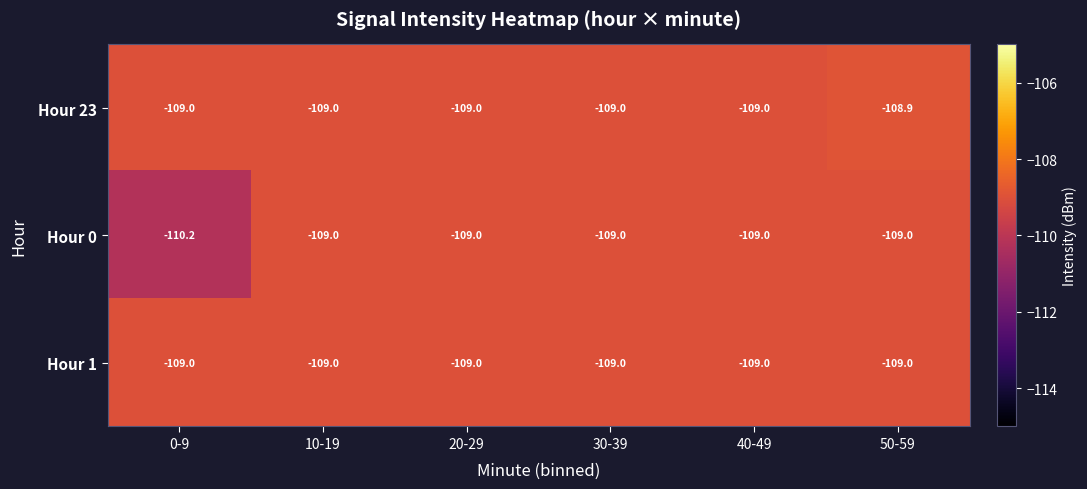

Reading left to right, extract all data points from this chart.

Hour 23: -109.0	-109.0	-109.0	-109.0	-109.0	-108.9
Hour 0: -110.2	-109.0	-109.0	-109.0	-109.0	-109.0
Hour 1: -109.0	-109.0	-109.0	-109.0	-109.0	-109.0